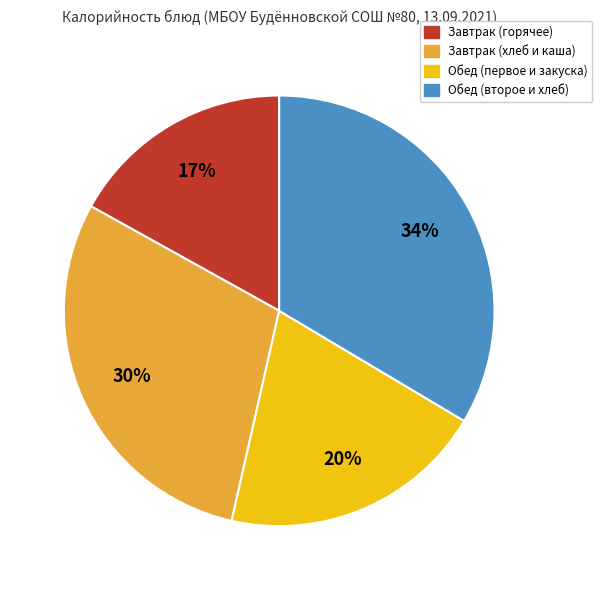

Approximately how many times larger is the value at Завтрак (горячее) compared to Обед (первое и закуска)?

0.8